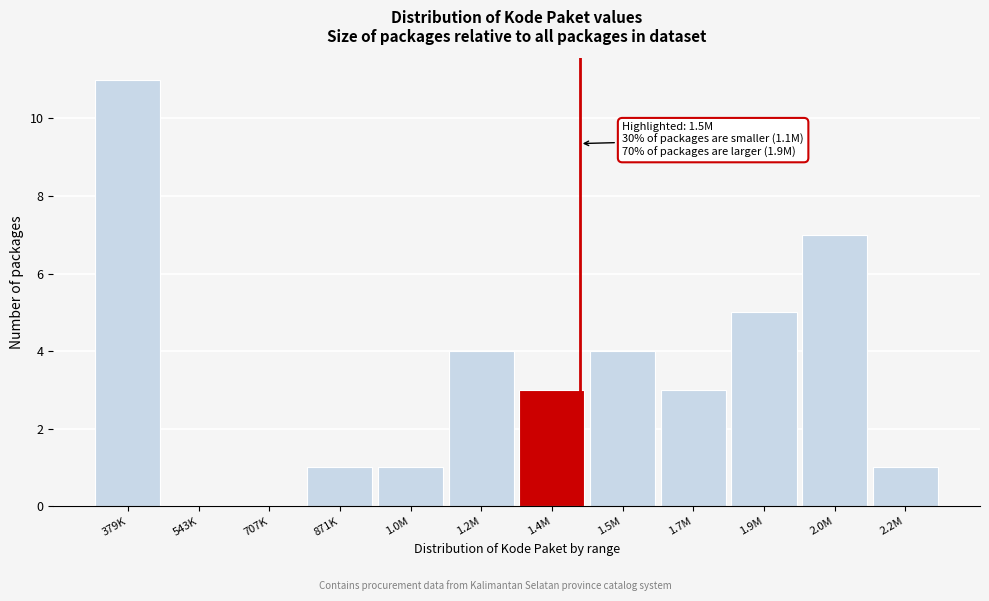

Reading left to right, transcribe all the data shown in this chart.

379K=11	543K=0	707K=0	871K=1	1.0M=1	1.2M=4	1.4M=3	1.5M=4	1.7M=3	1.9M=5	2.0M=7	2.2M=1